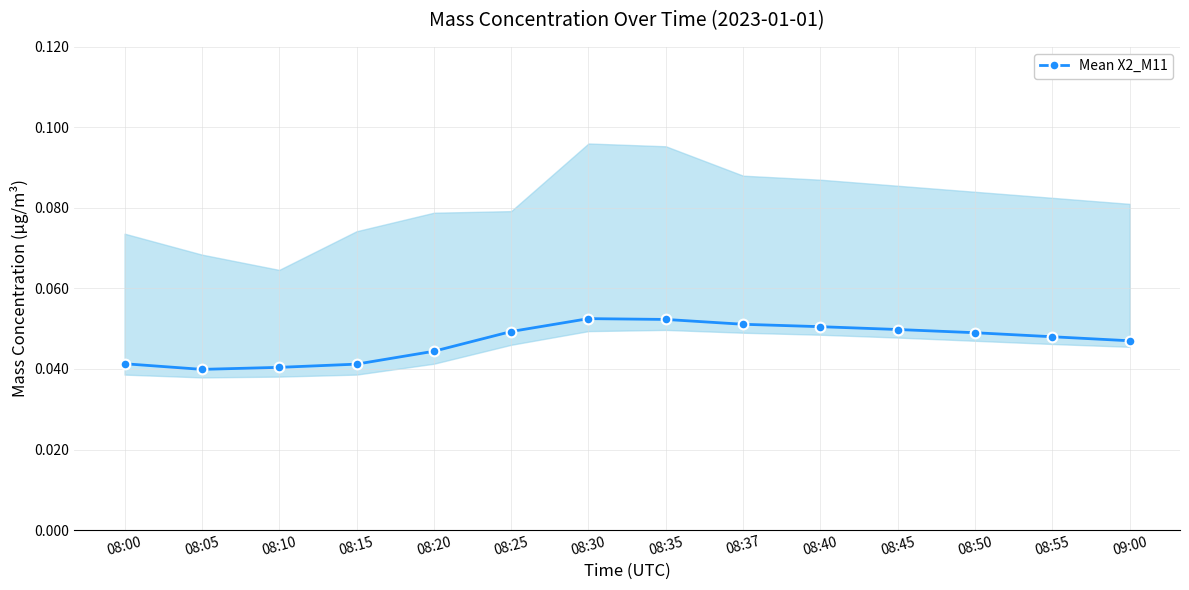

Which label corresponds to the largest value in the chart?

08:30